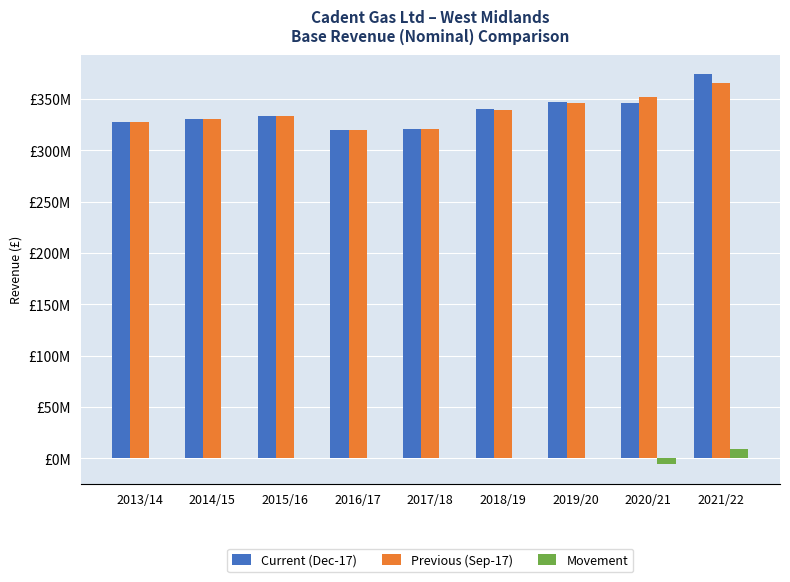

What are all the series names shown in the legend?

Current (Dec-17), Previous (Sep-17), Movement